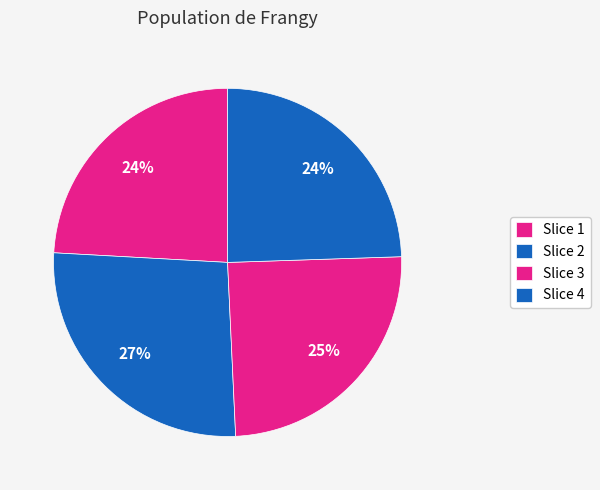

How many segments does this pie chart have?

4